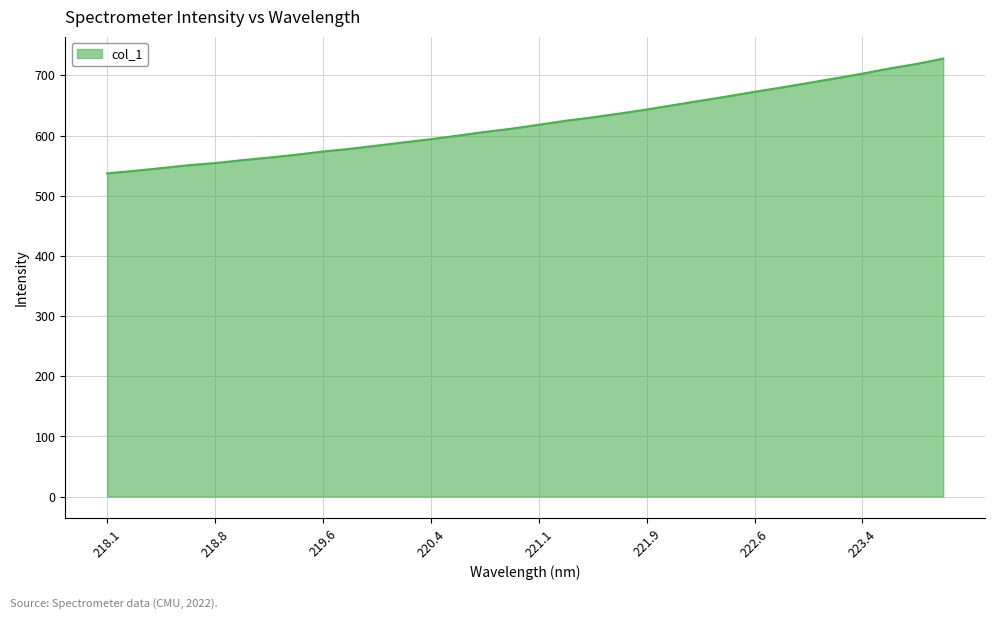

What is the greatest value displayed?

727.7